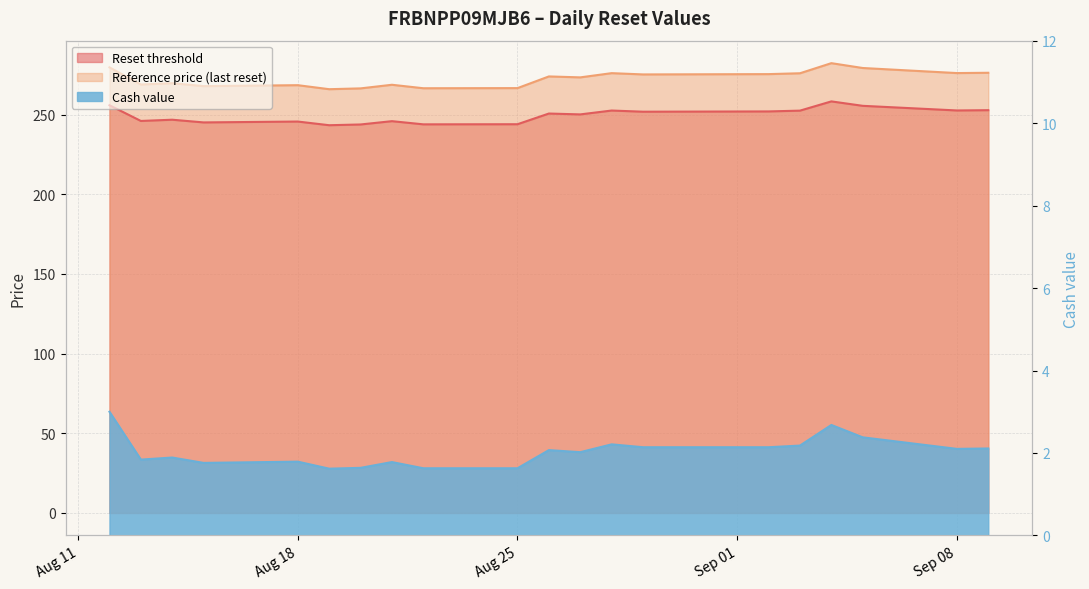

Count the number of data series in this chart.

3